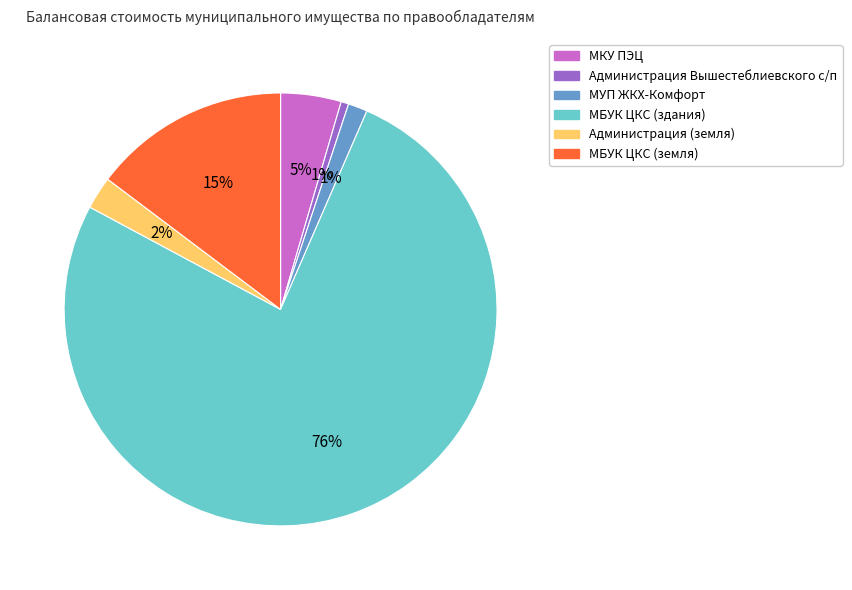

The МКУ ПЭЦ slice represents 5% of the pie. True or false?

True